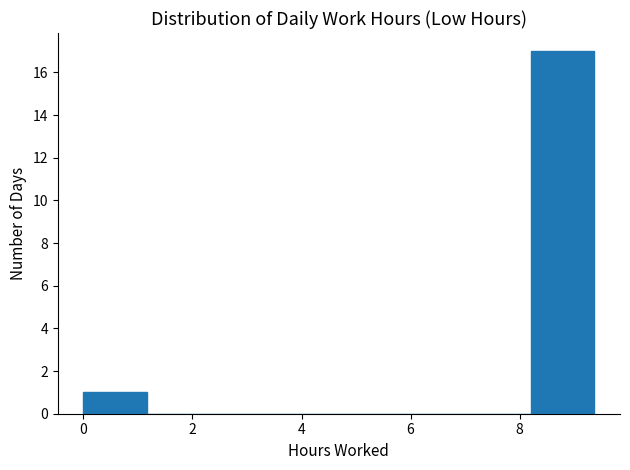

Over which range of the x-axis is the bar tallest?

8.2 to 9.4